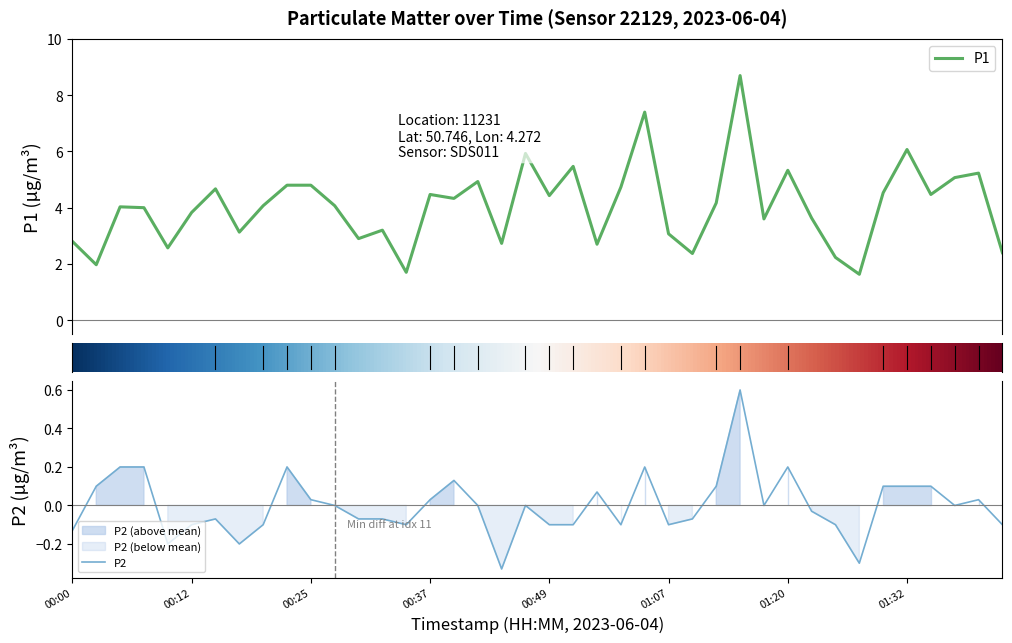

How many series are shown in this chart?

2